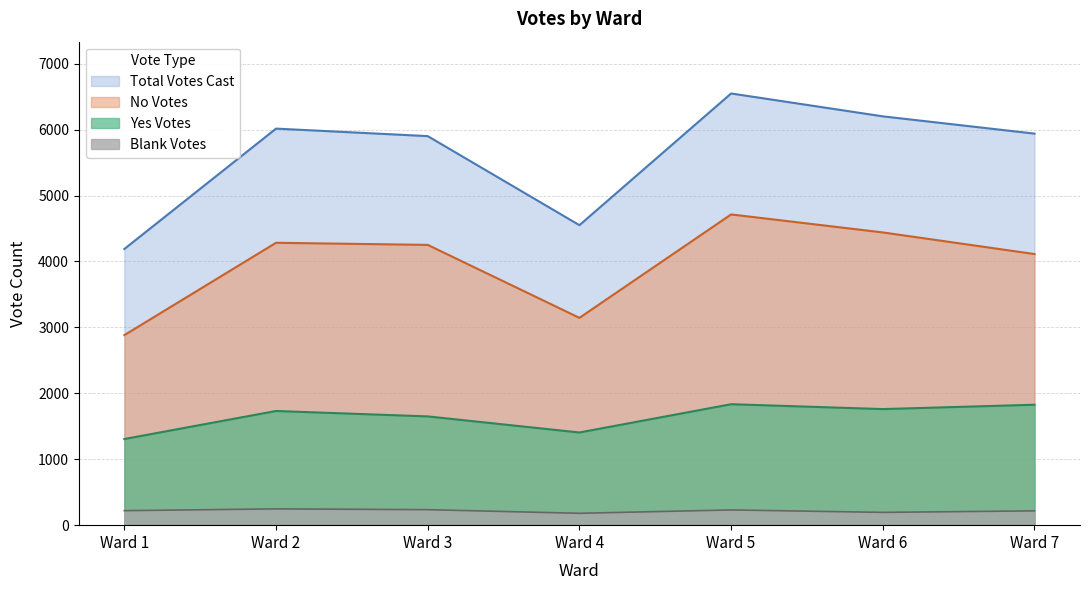

True or false: No Votes has more than 1 points higher than both neighbors.

True